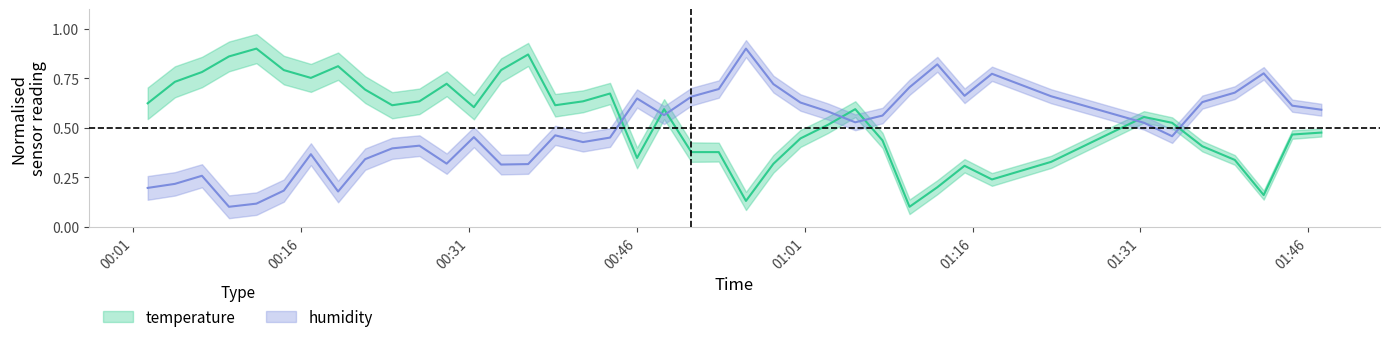

Count the humidity values in the range 0 to 1.

40